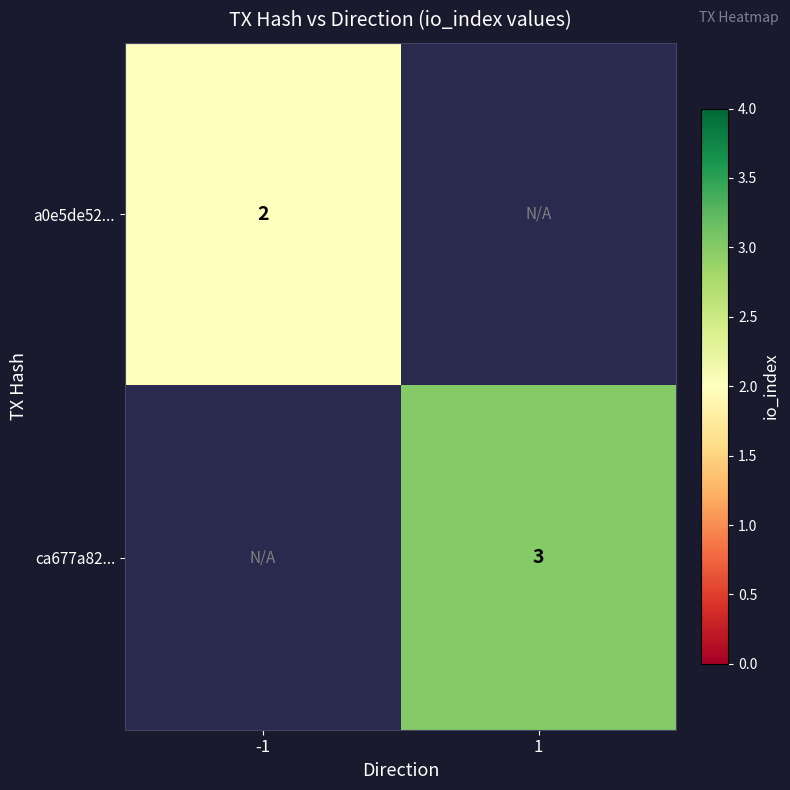

The ca677a82... series shows 2 at 1. True or false?

False